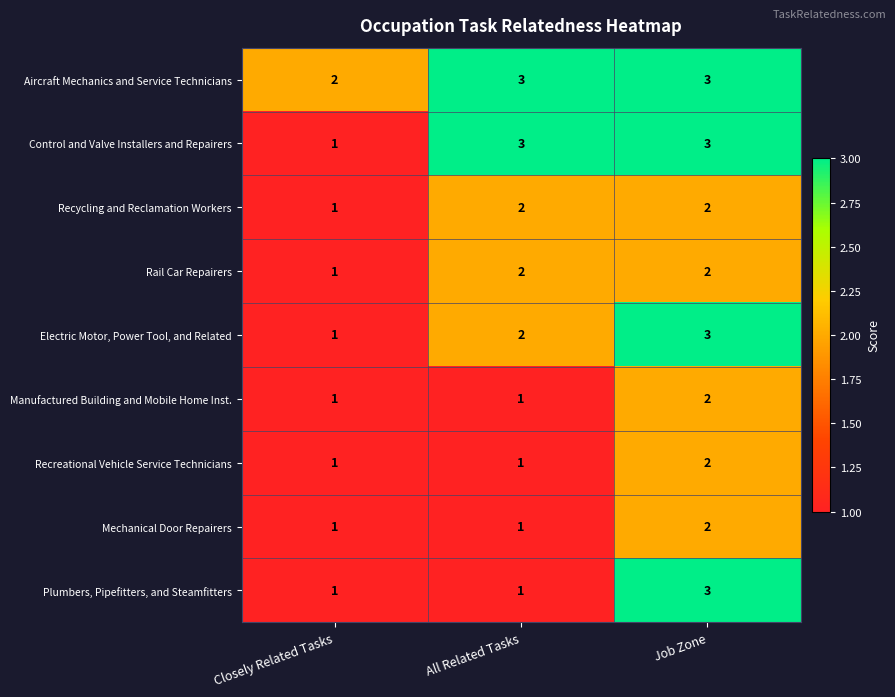

At which category is the sum across all series the highest?

Job Zone